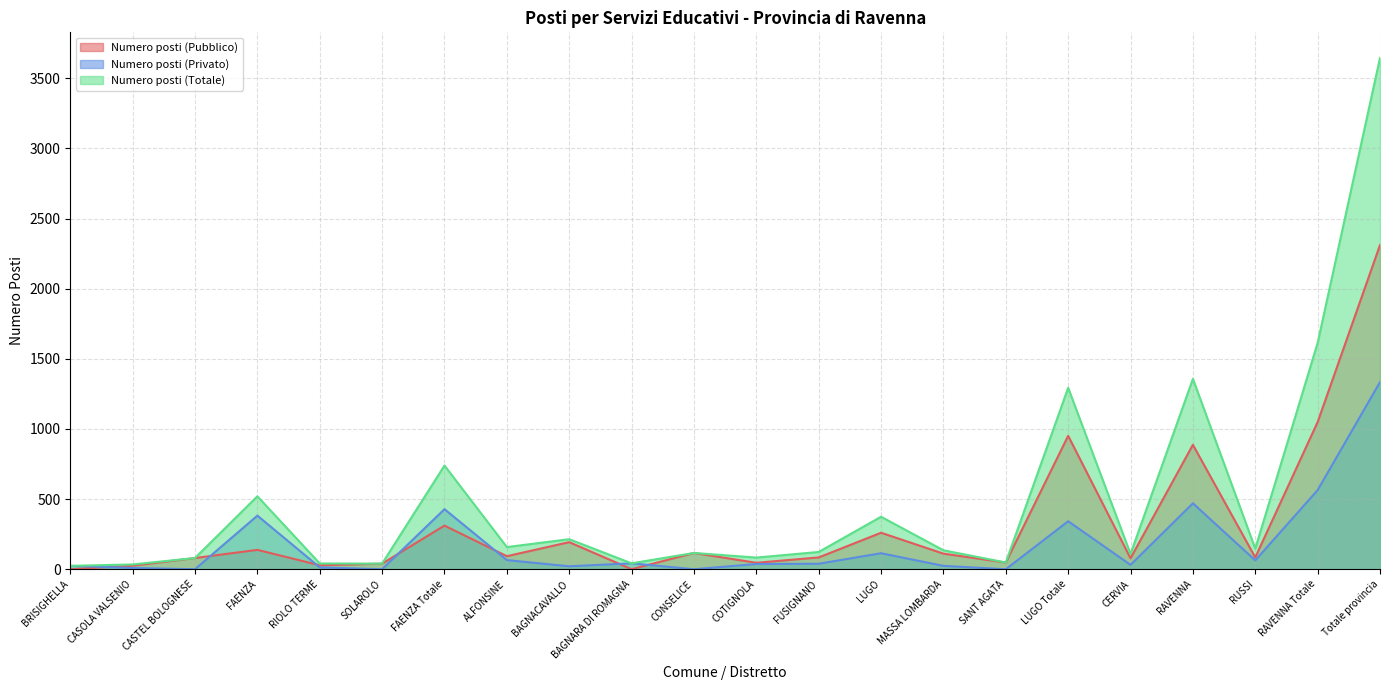

Which series has the largest range (max minus min)?

Numero posti (Totale)